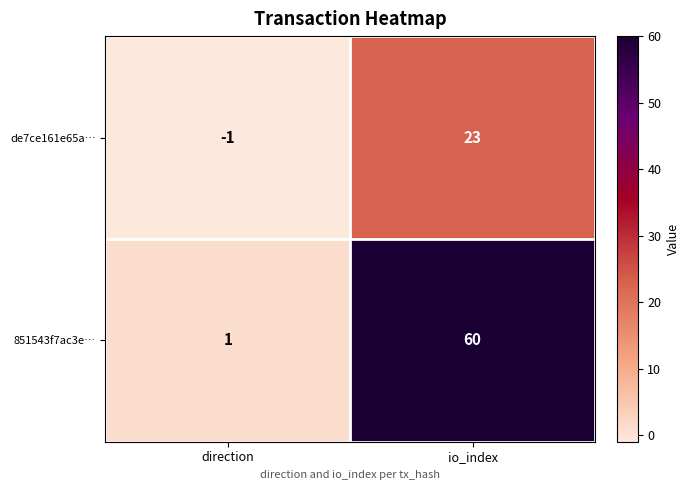

Rank the series at io_index from lowest to highest value.

de7ce161e65a…, 851543f7ac3e…